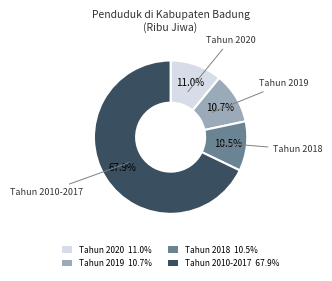

How many slices are in this pie chart?

4